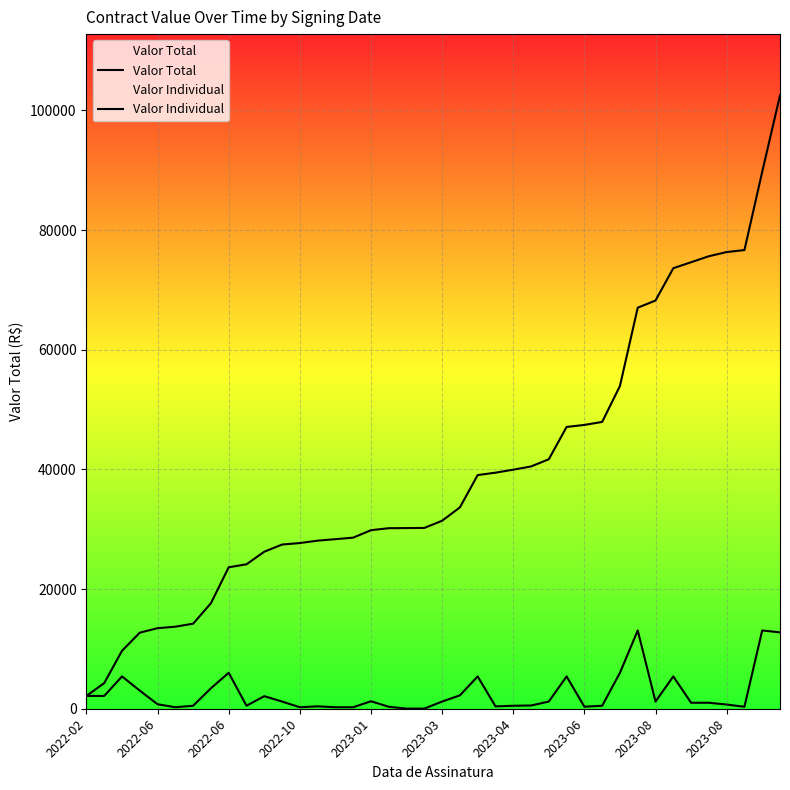

True or false: Valor Individual and Valor Total intersect in this chart.

False